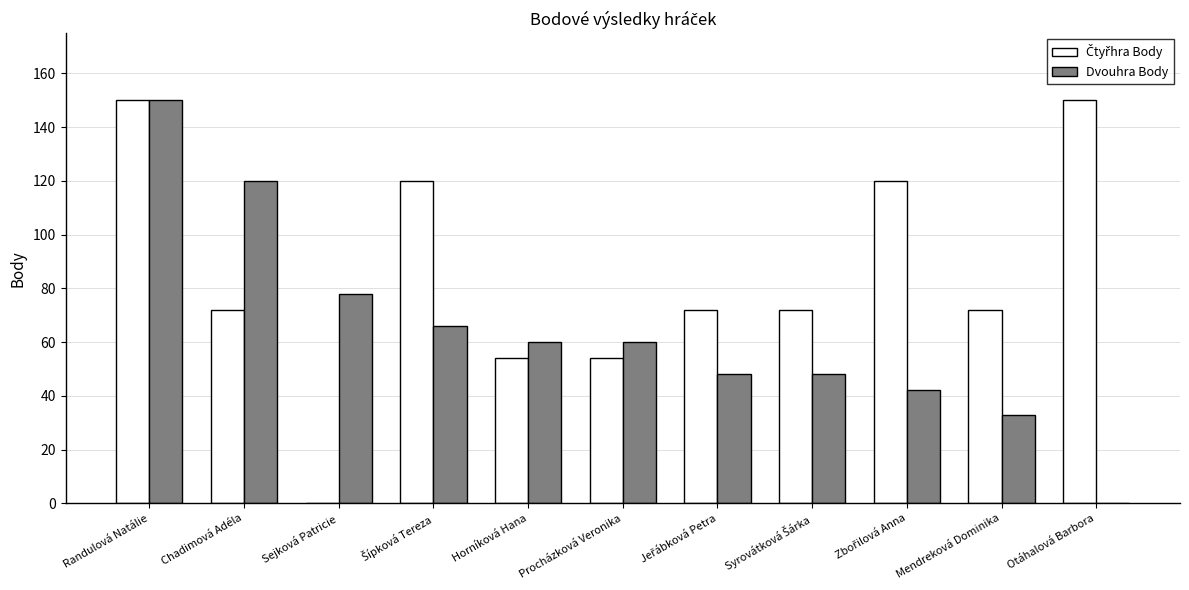

What is the approximate value of Dvouhra Body at Randulová Natálie?

150